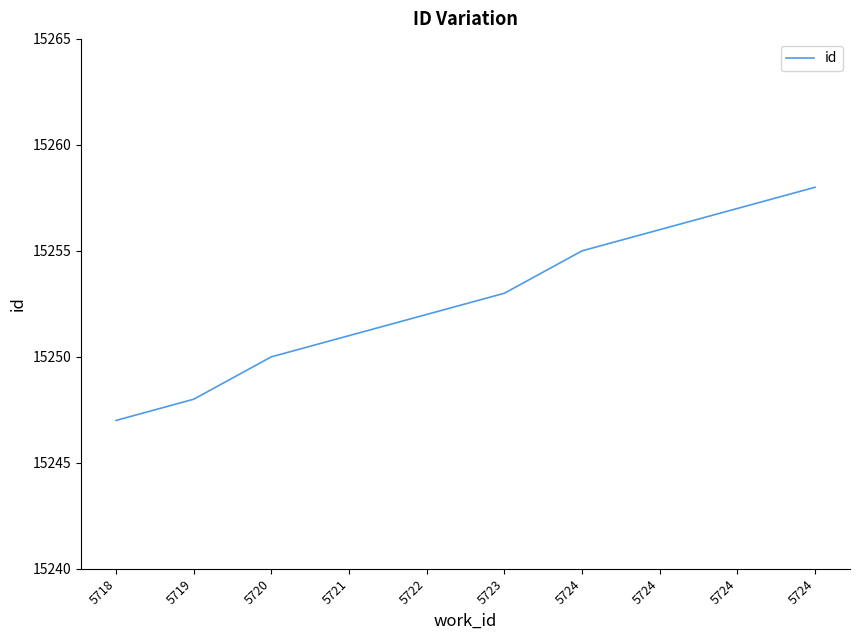

List the labels in order of value, smallest first.

5718, 5719, 5720, 5721, 5722, 5723, 5724, 5724, 5724, 5724